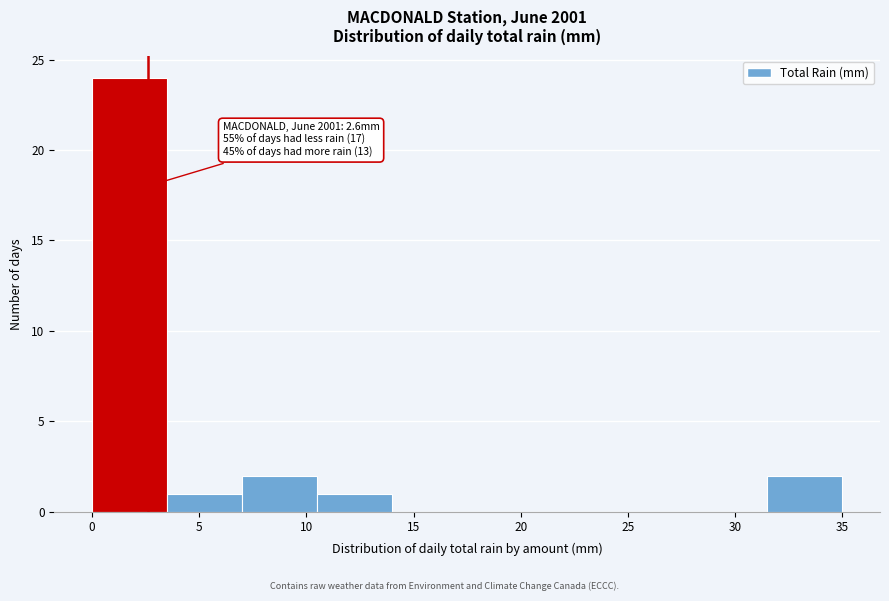

Which range on the x-axis has the tallest bar?

0.0 to 3.5